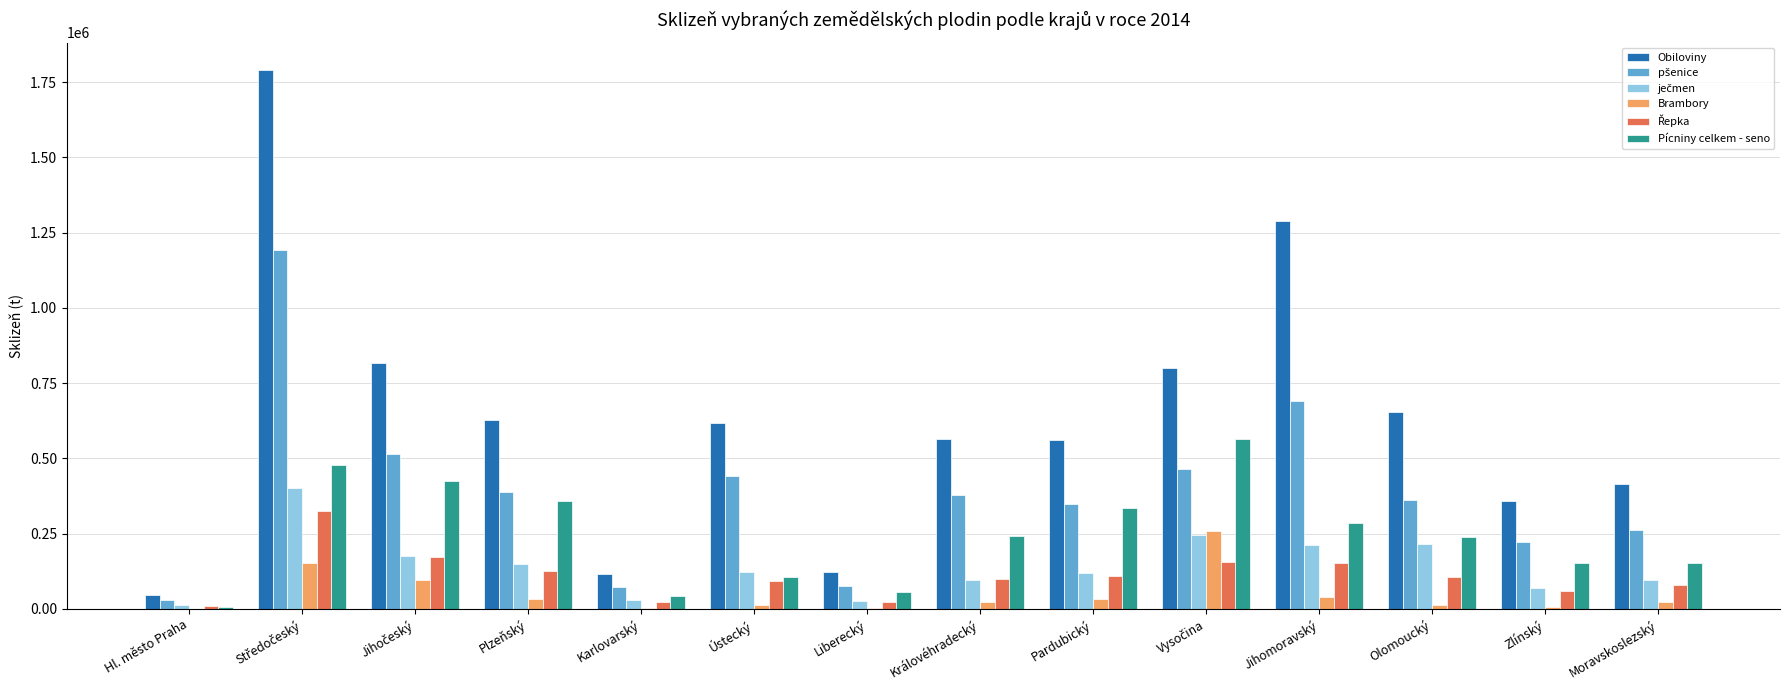

Is it true that Pícniny celkem - seno equals 335661.7 at Pardubický?

True